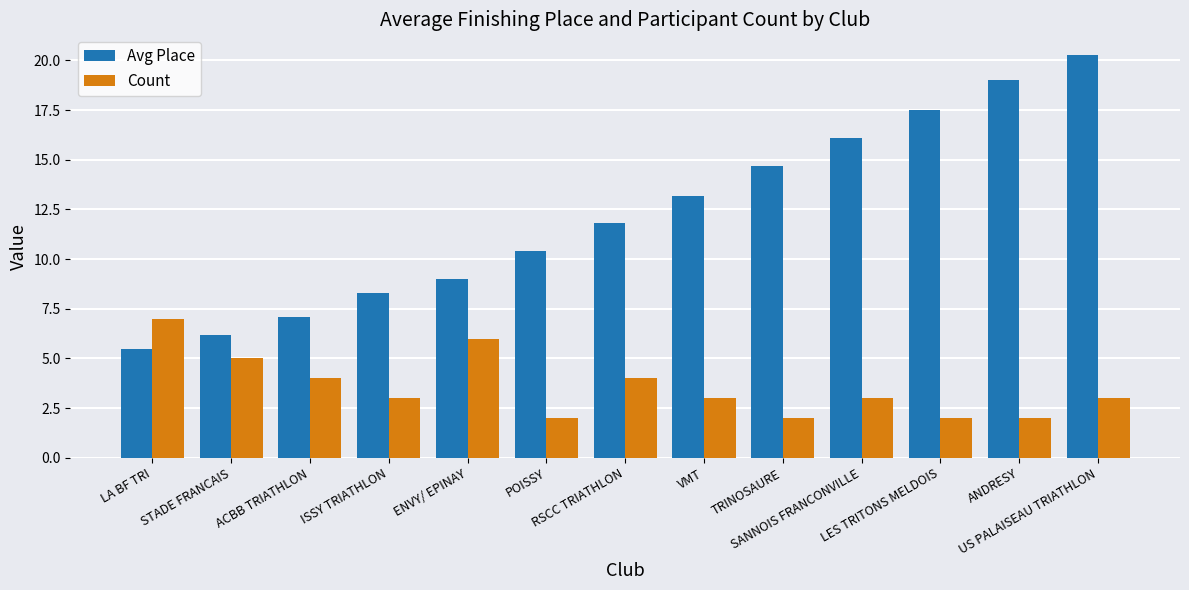

Reading left to right, list all the values displayed in this chart.

Avg Place: LA BF TRI=5.5	STADE FRANCAIS=6.2	ACBB TRIATHLON=7.1	ISSY TRIATHLON=8.3	ENVY/ EPINAY=9.0	POISSY=10.4	RSCC TRIATHLON=11.8	VMT=13.2	TRINOSAURE=14.7	SANNOIS FRANCONVILLE=16.1	LES TRITONS MELDOIS=17.5	ANDRESY=19.0	US PALAISEAU TRIATHLON=20.3
Count: LA BF TRI=7.0	STADE FRANCAIS=5.0	ACBB TRIATHLON=4.0	ISSY TRIATHLON=3.0	ENVY/ EPINAY=6.0	POISSY=2.0	RSCC TRIATHLON=4.0	VMT=3.0	TRINOSAURE=2.0	SANNOIS FRANCONVILLE=3.0	LES TRITONS MELDOIS=2.0	ANDRESY=2.0	US PALAISEAU TRIATHLON=3.0